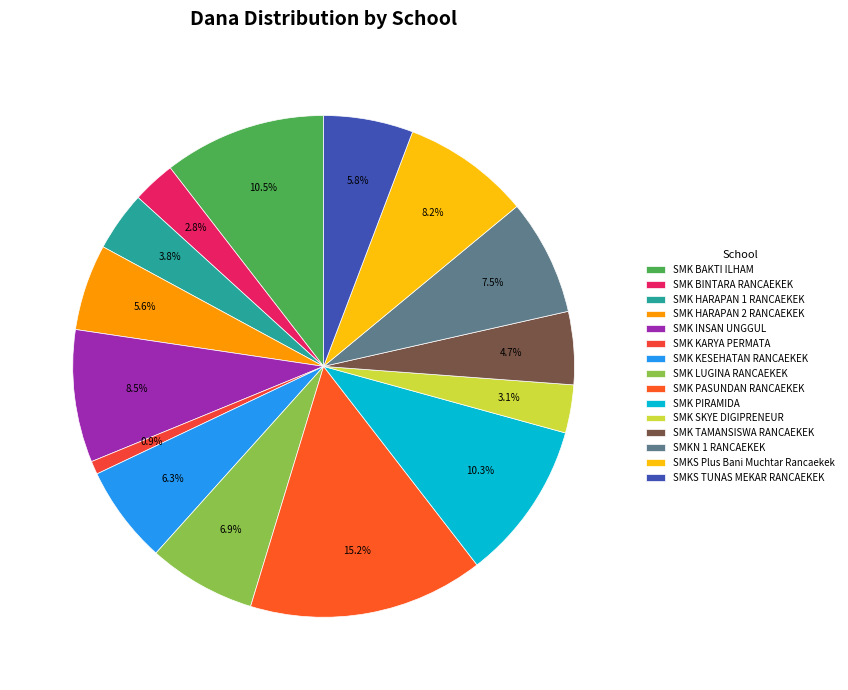

Which category has the smallest portion of the pie?

SMK KARYA PERMATA